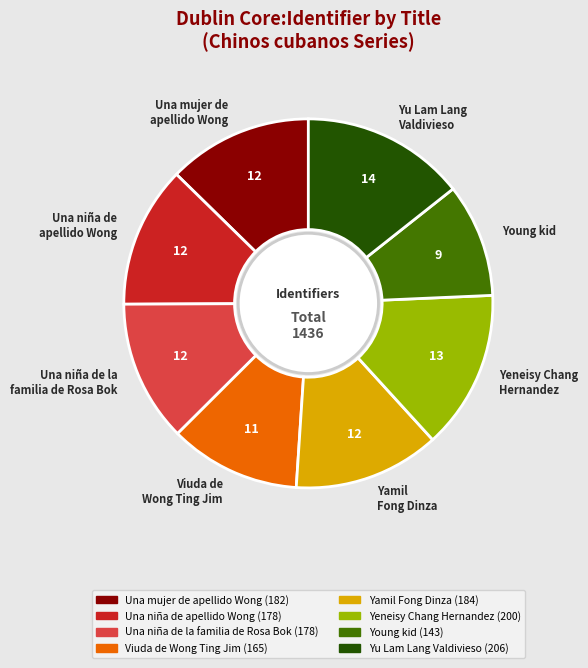

Which has a higher value, Yamil Fong Dinza or Yu Lam Lang Valdivieso?

Yu Lam Lang Valdivieso